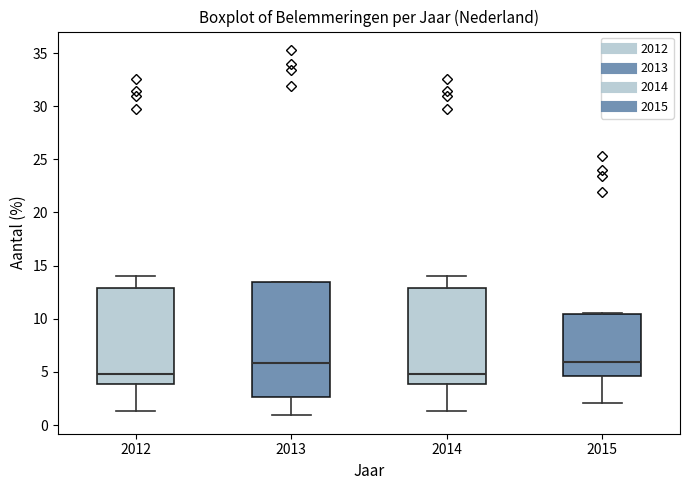

Where does the lower whisker of the box at x = 2014 end on the y-axis? The values are not printed on the chart, so give them approximately, as read against the axis.

1.5